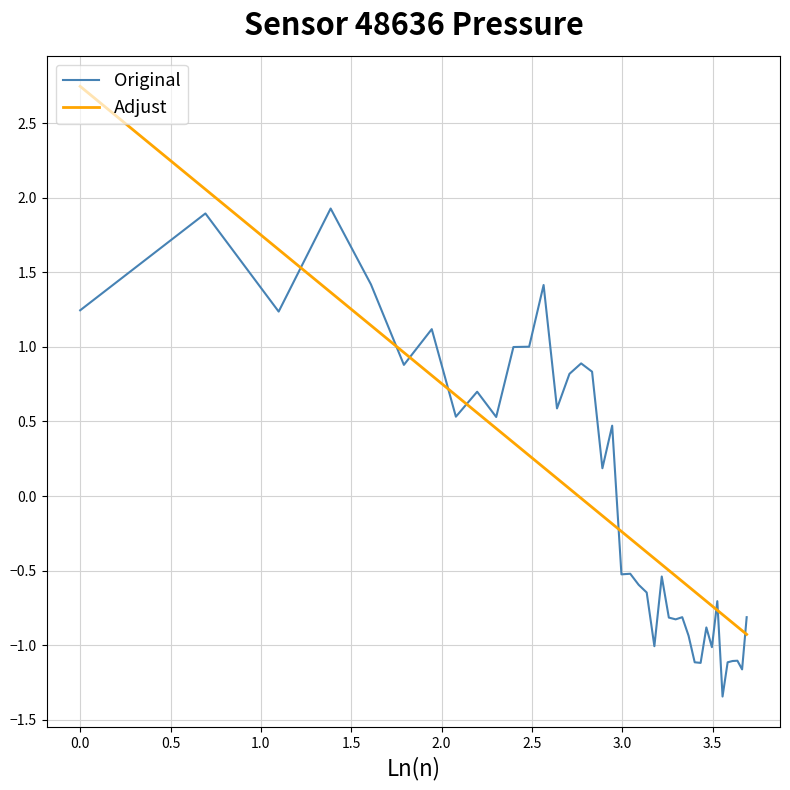

What is the highest value of the Original series?

1.9